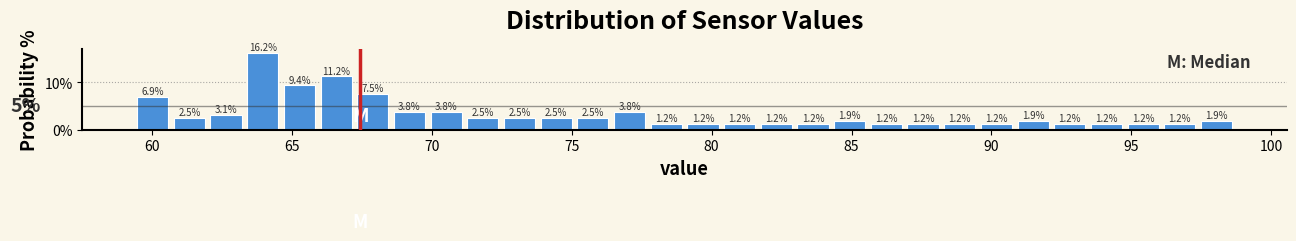

Around what value on the x-axis is the tallest bar? Give the approximate position of its centre, as read against the axis.

64.0